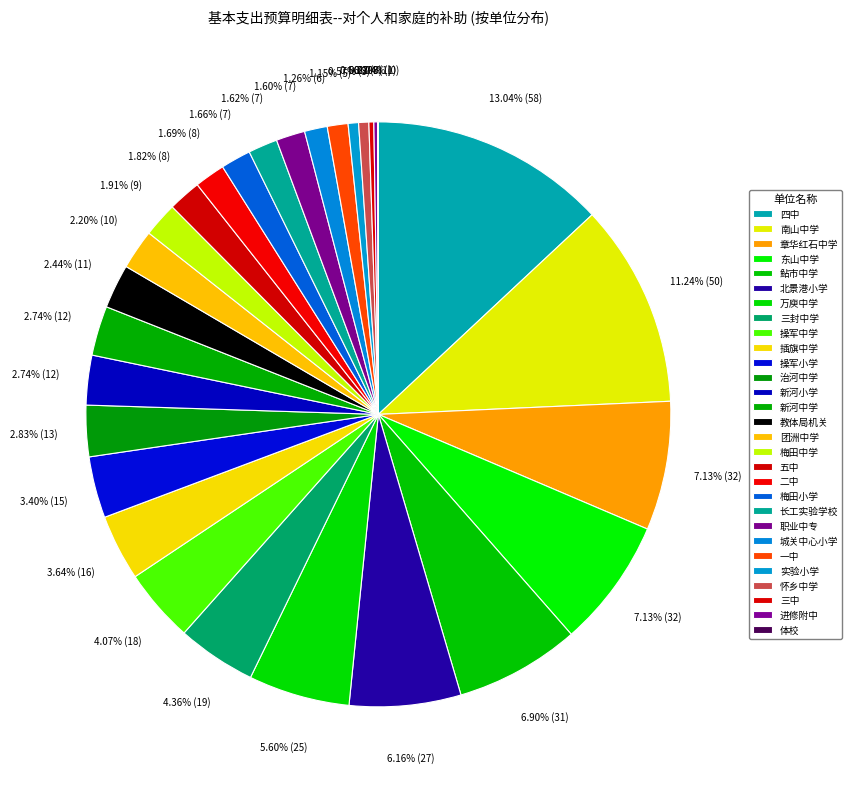

Does 二中 account for over 50% of the chart?

No